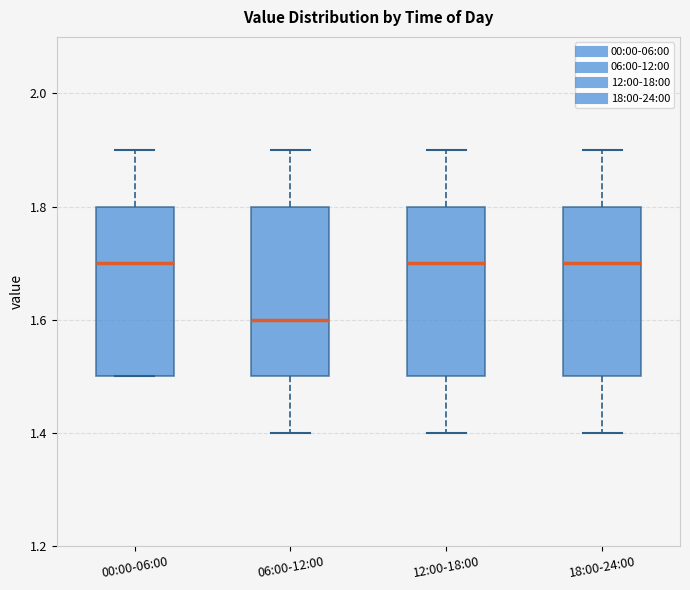

Which box's median line is the lowest?

06:00-12:00